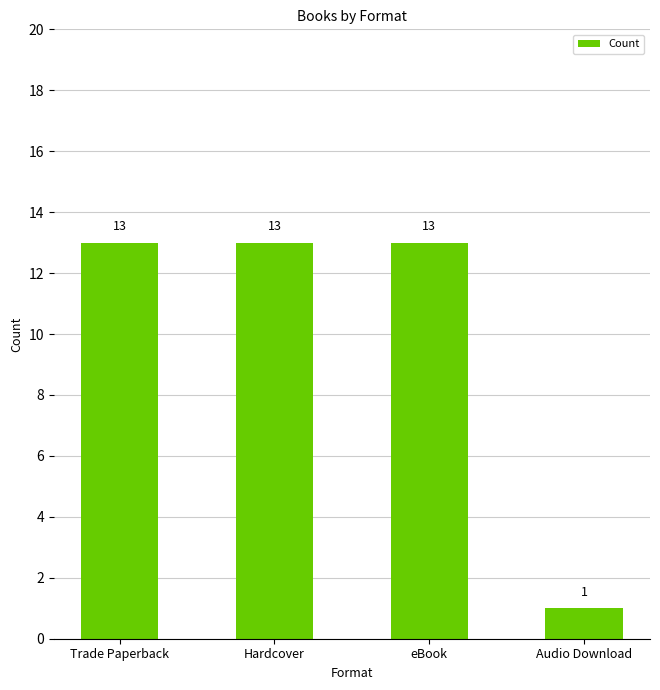

What is the value of the 3rd bar from the left?

13